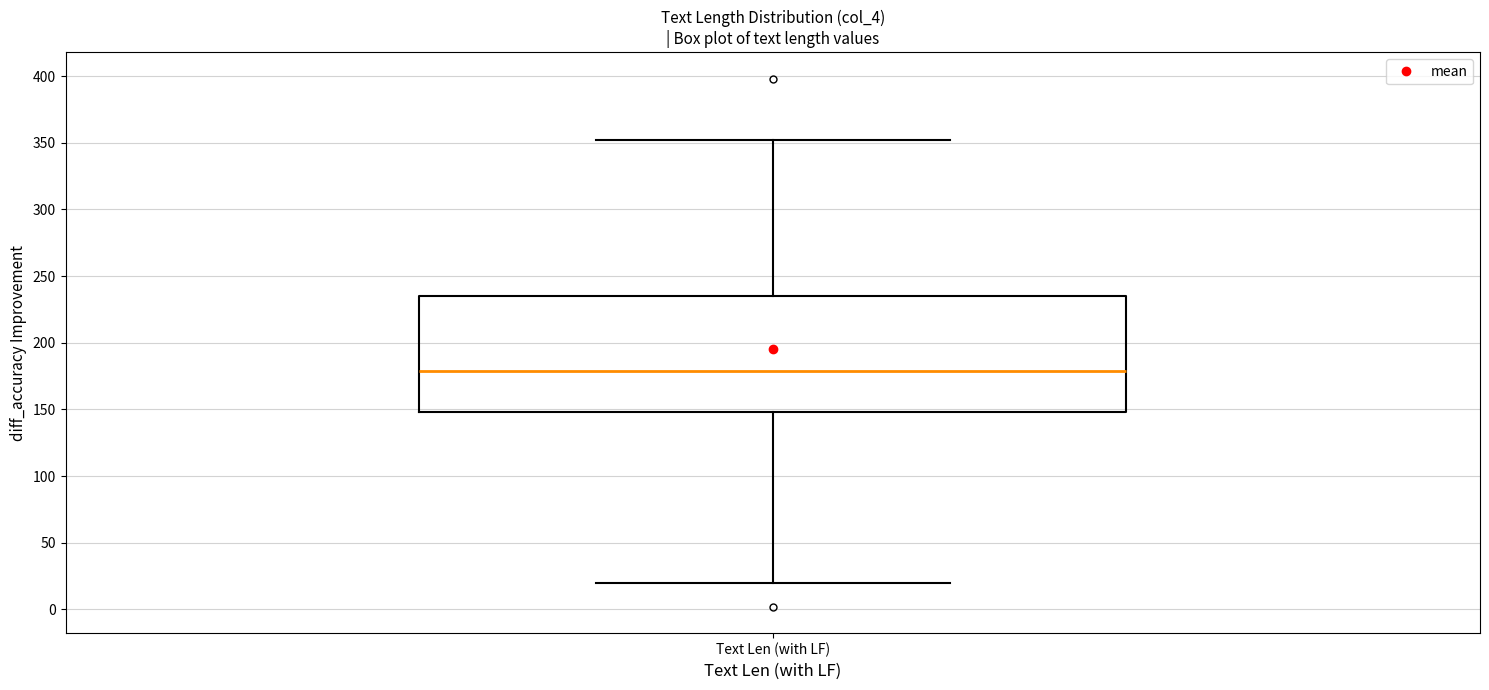

Transcribe this box plot: give where the median line is, the range the box spans, and where the two whiskers end, as read against the y-axis. The values are not printed on the chart, so give them approximately, as read against the axis.

median 180, box 150 to 235, whiskers 20 to 350